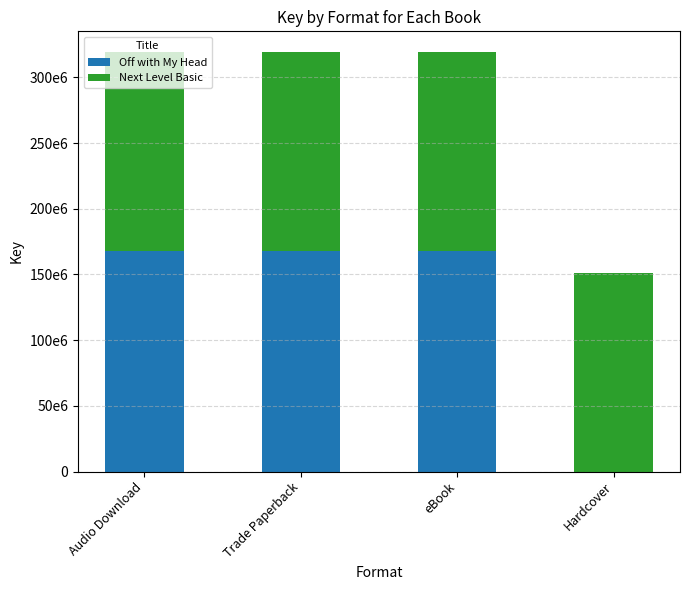

Between Audio Download and eBook, which series saw the biggest shift?

Off with My Head